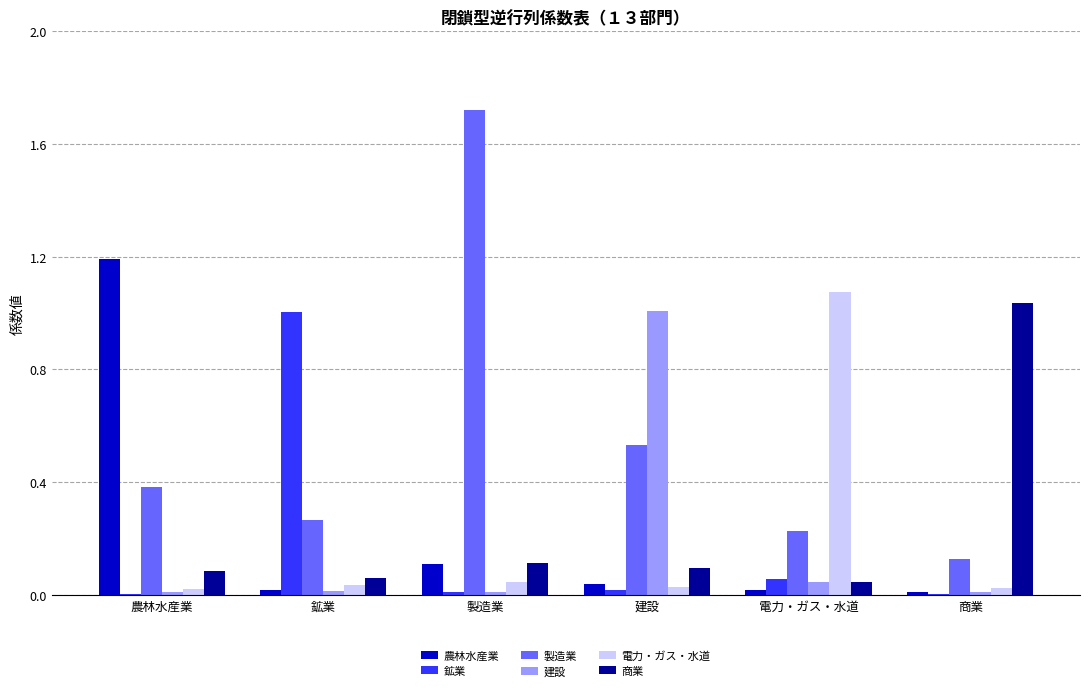

At which label does 電力・ガス・水道 reach its peak?

電力・ガス・水道